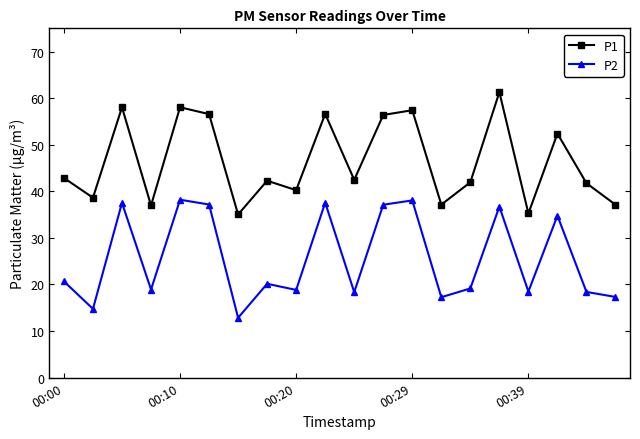

Rank the series by their maximum value, from lowest to highest.

P2, P1